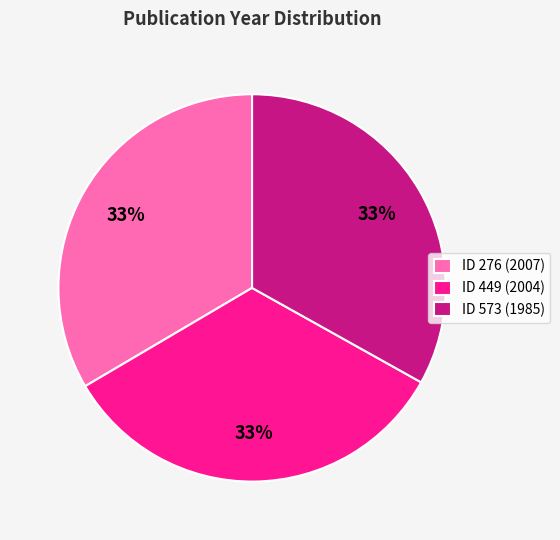

True or false: ID 449 (2004) accounts for 33% of the total.

True